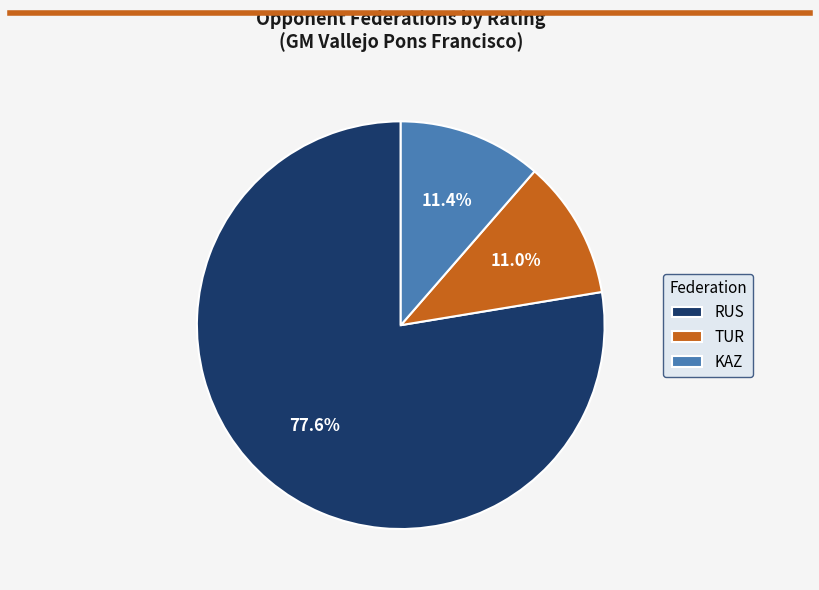

Approximately how many times larger is the value at RUS compared to TUR?

7.1